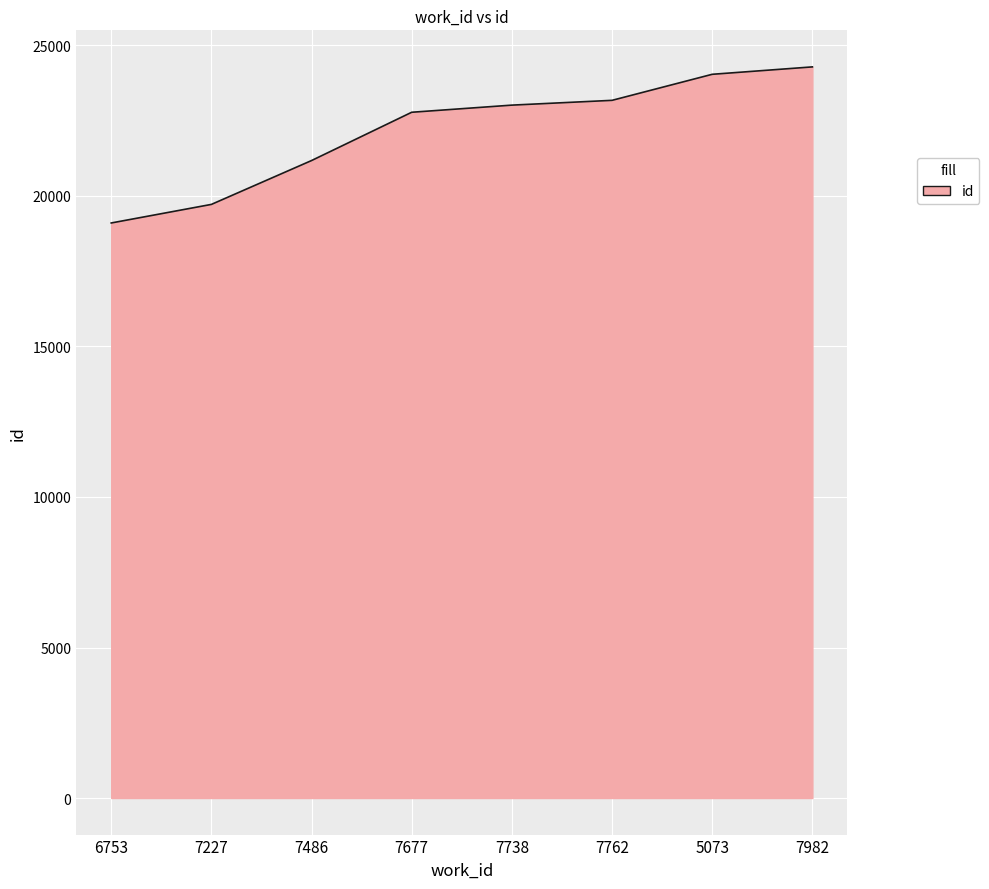

What is the difference between the maximum and minimum values?

5185